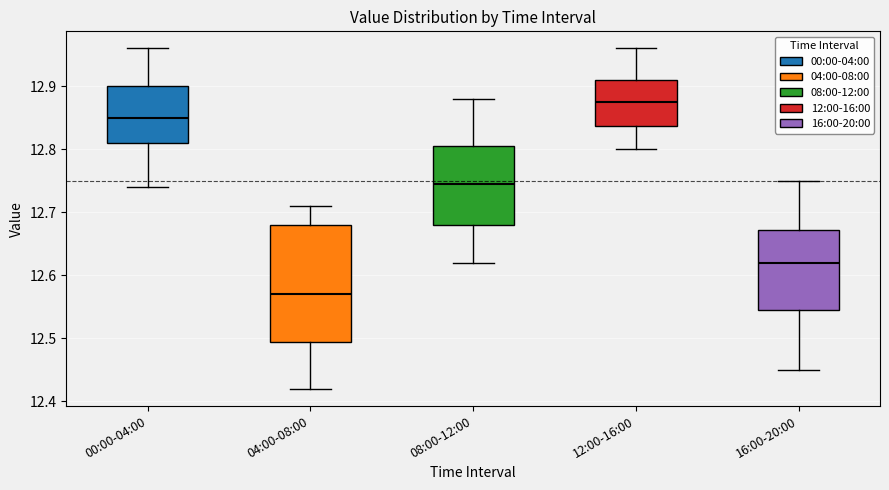

Which box is the tallest, from its lower edge to its upper edge?

04:00-08:00